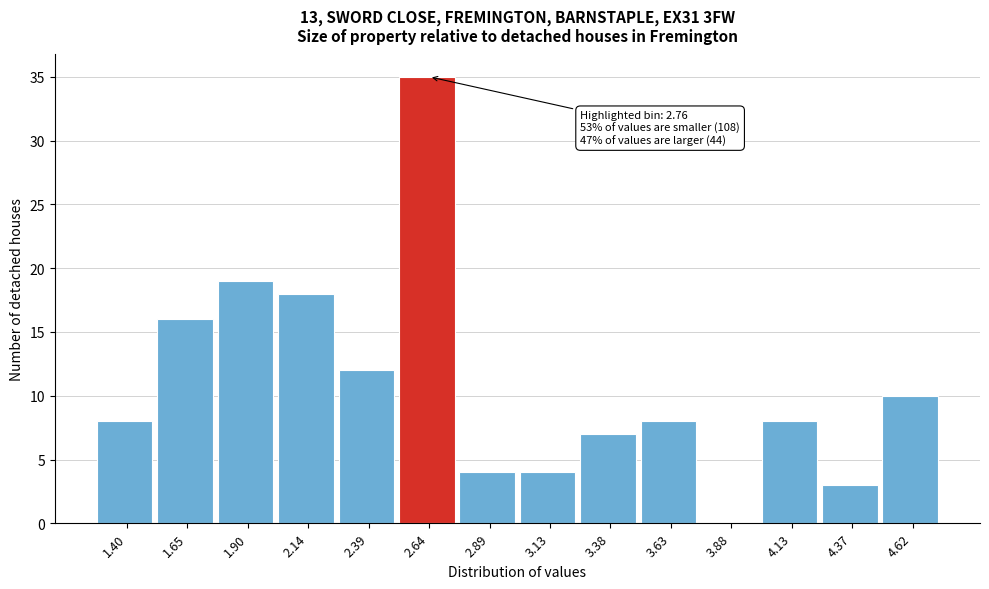

Reading left to right, transcribe all the data shown in this chart.

1.40=8	1.65=16	1.90=19	2.14=18	2.39=12	2.64=35	2.89=4	3.13=4	3.38=7	3.63=8	3.88=0	4.13=8	4.37=3	4.62=10